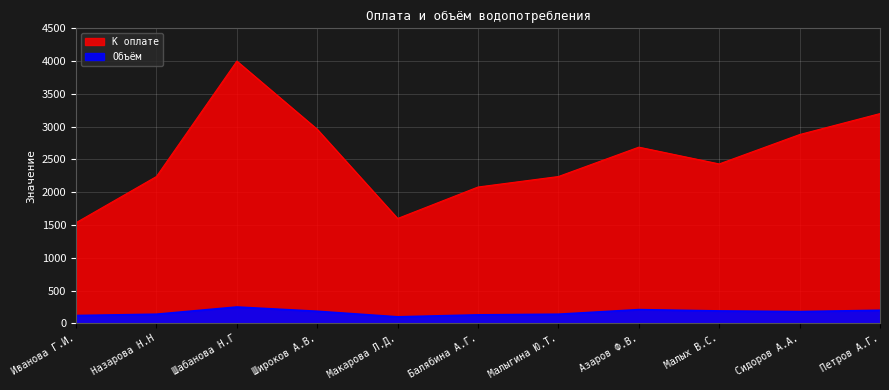

Which has a higher value, Балябина А.Г. or Назарова Н.Н?

Назарова Н.Н